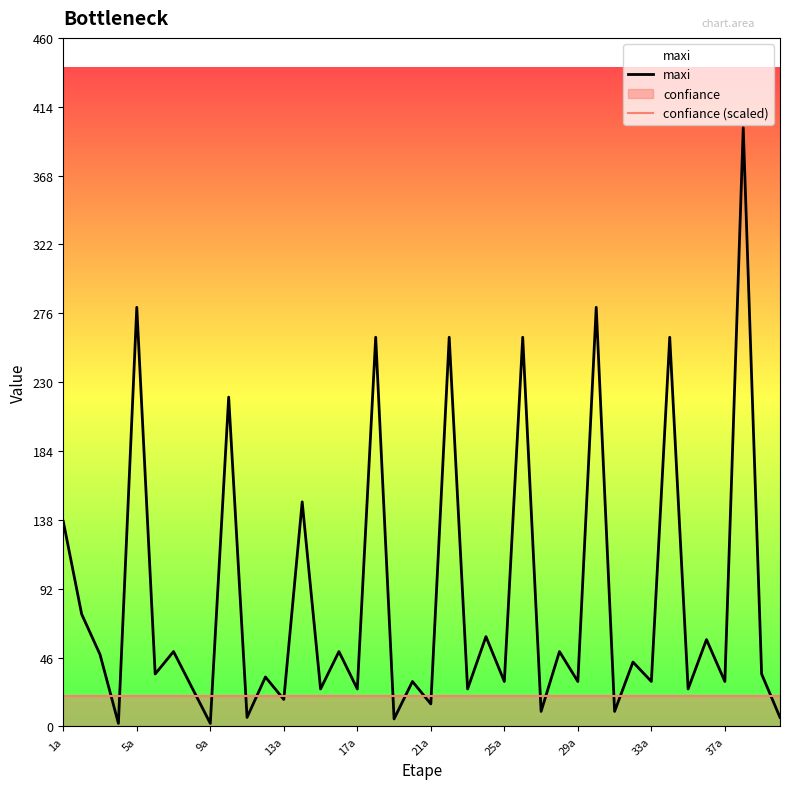

What is the smallest value displayed?

2